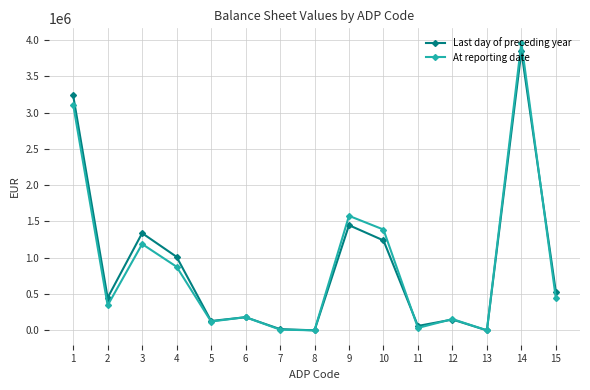

The value of At reporting date at 15 is 109036. True or false?

False